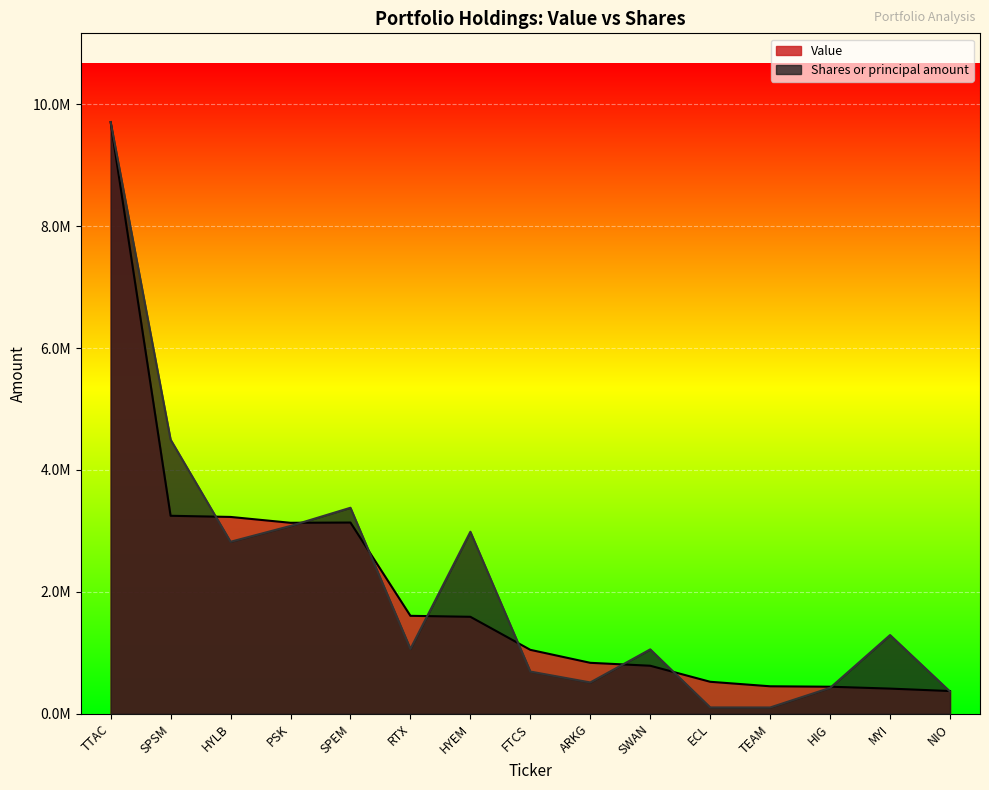

What is the approximate value of Value at SWAN?

788000.0